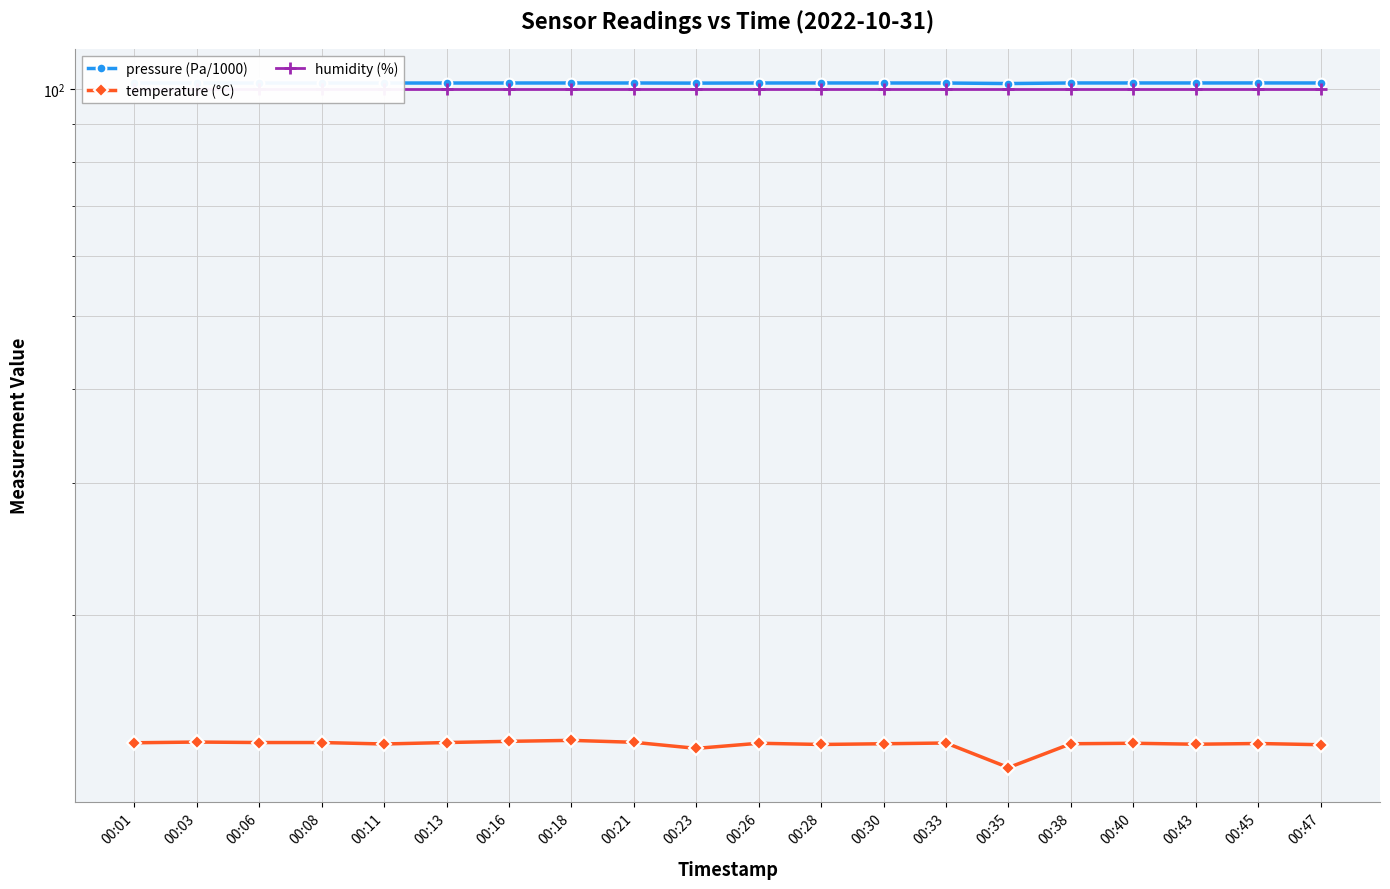

How many interior local peaks does the pressure (Pa/1000) series have?

6